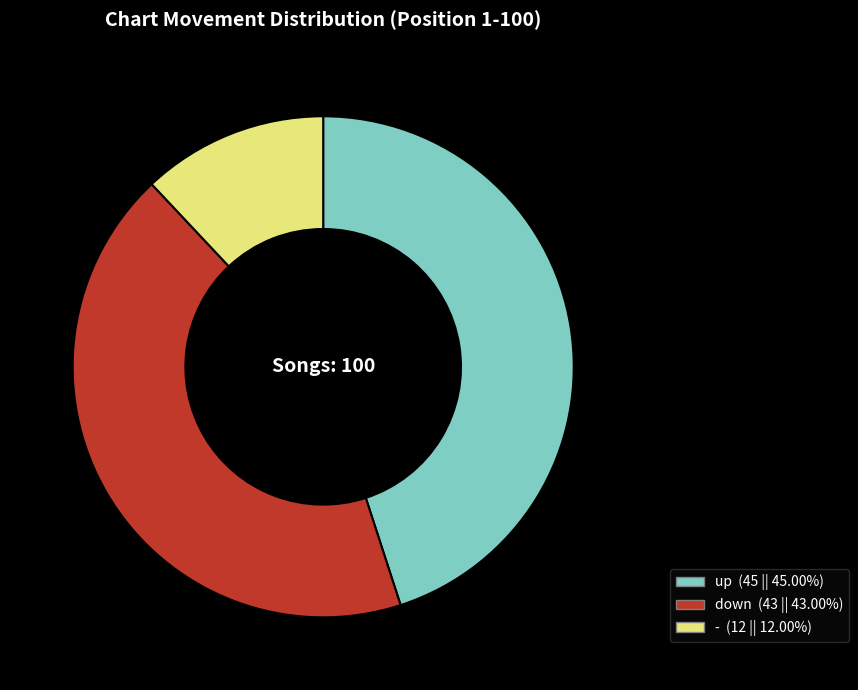

Which category has the biggest portion of the pie?

up